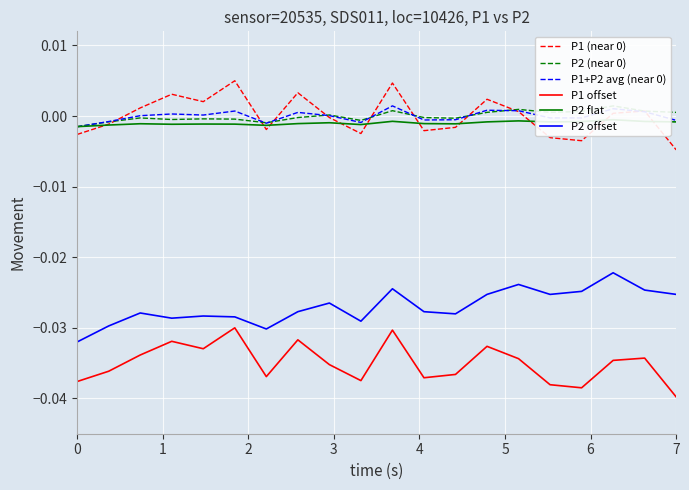

Which category has the highest value across all series?

5